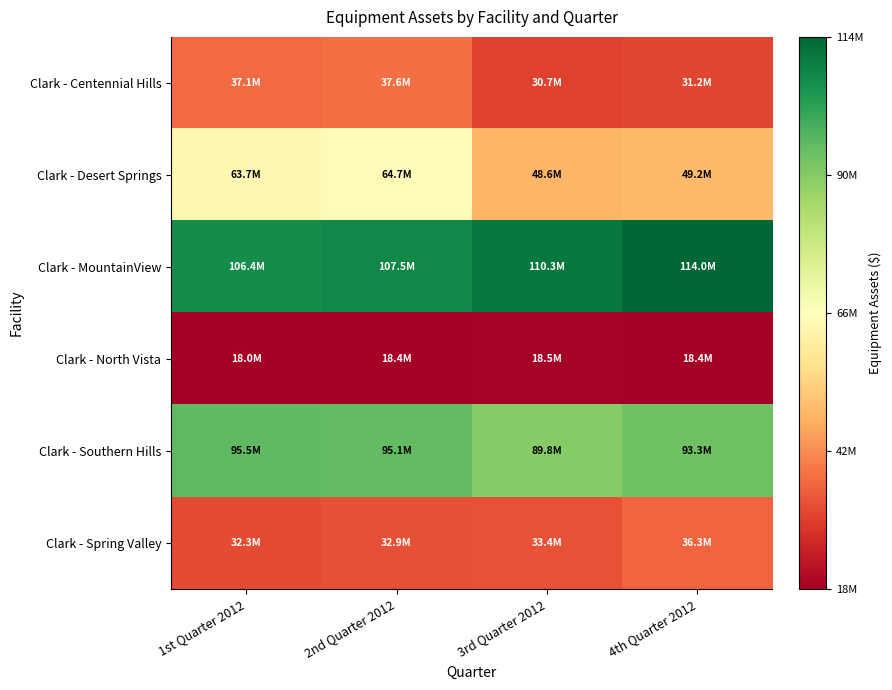

List the series in order of their peak value, highest first.

Clark - MountainView, Clark - Southern Hills, Clark - Desert Springs, Clark - Centennial Hills, Clark - Spring Valley, Clark - North Vista